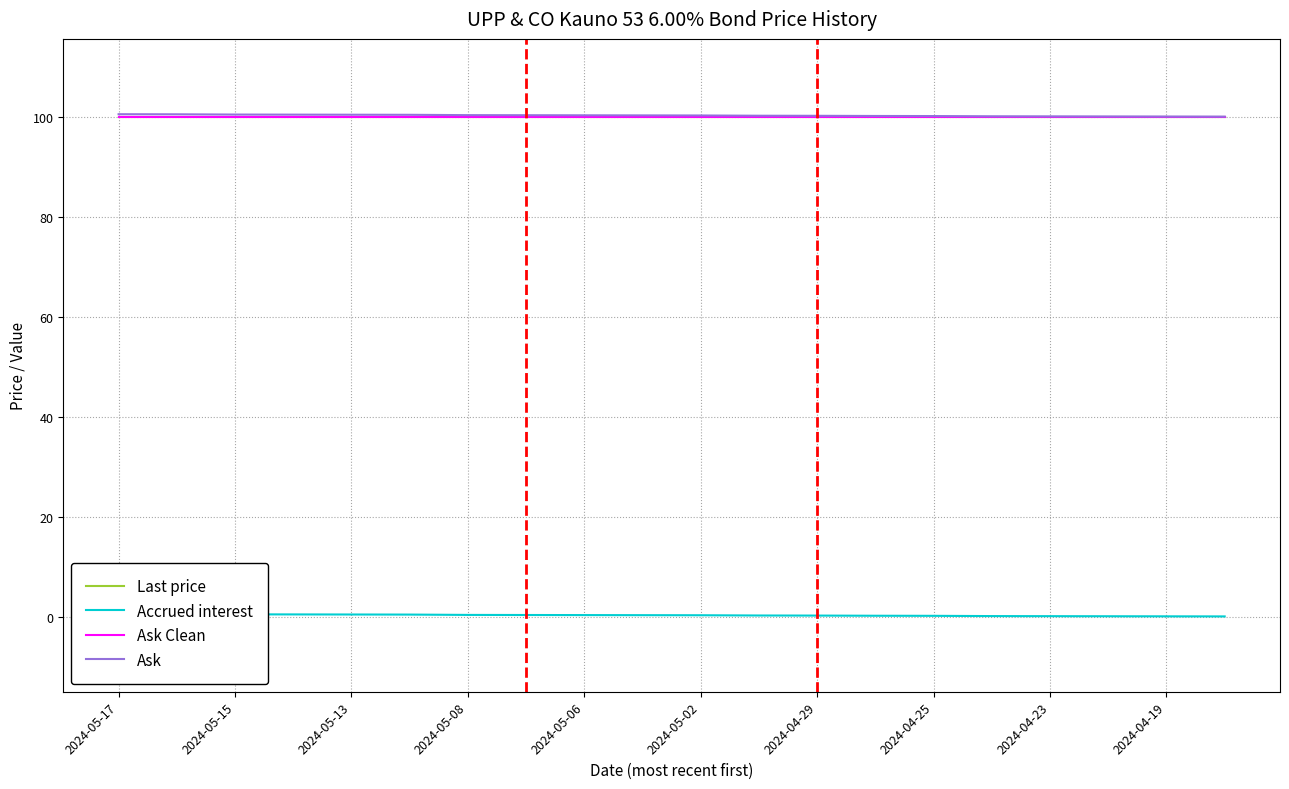

At which category is the sum across all series the highest?

2024-05-17